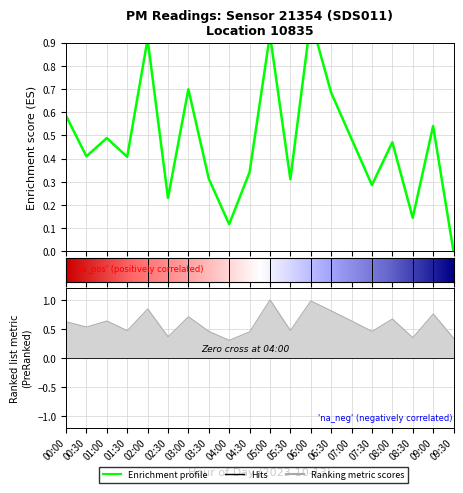

What is the ratio of the value at 04:00 to the value at 06:00?

0.1